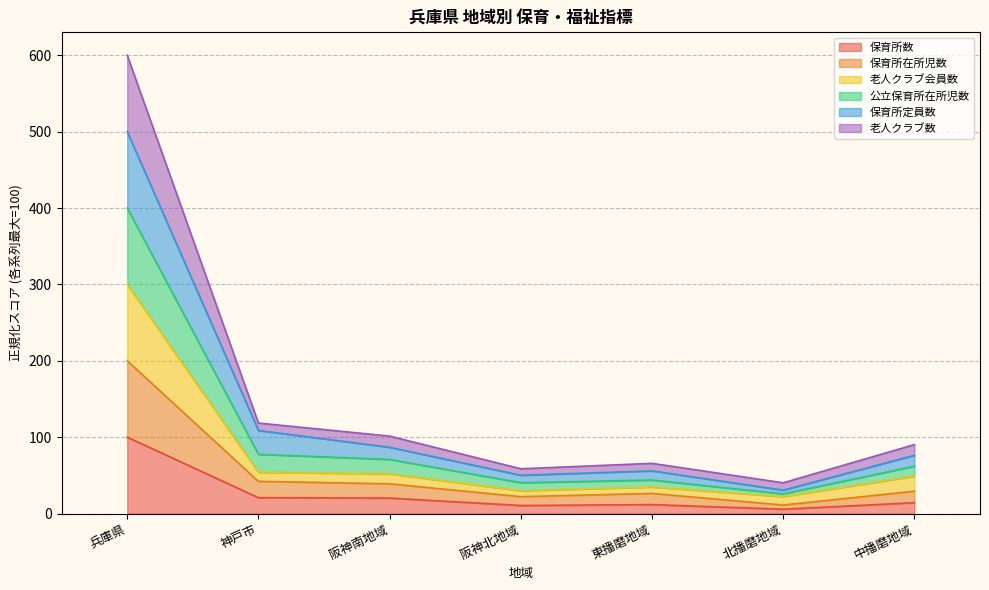

At how many categories does at least one series exceed 132?

1